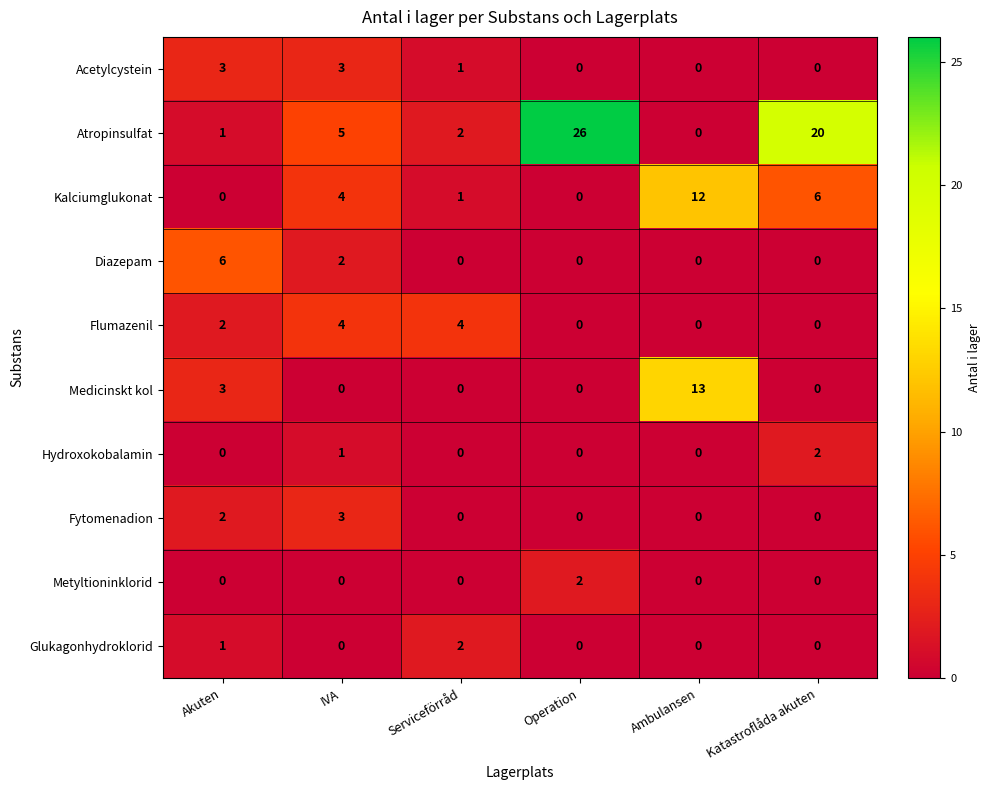

Which category has the highest value in the Hydroxokobalamin series?

Katastroflåda akuten